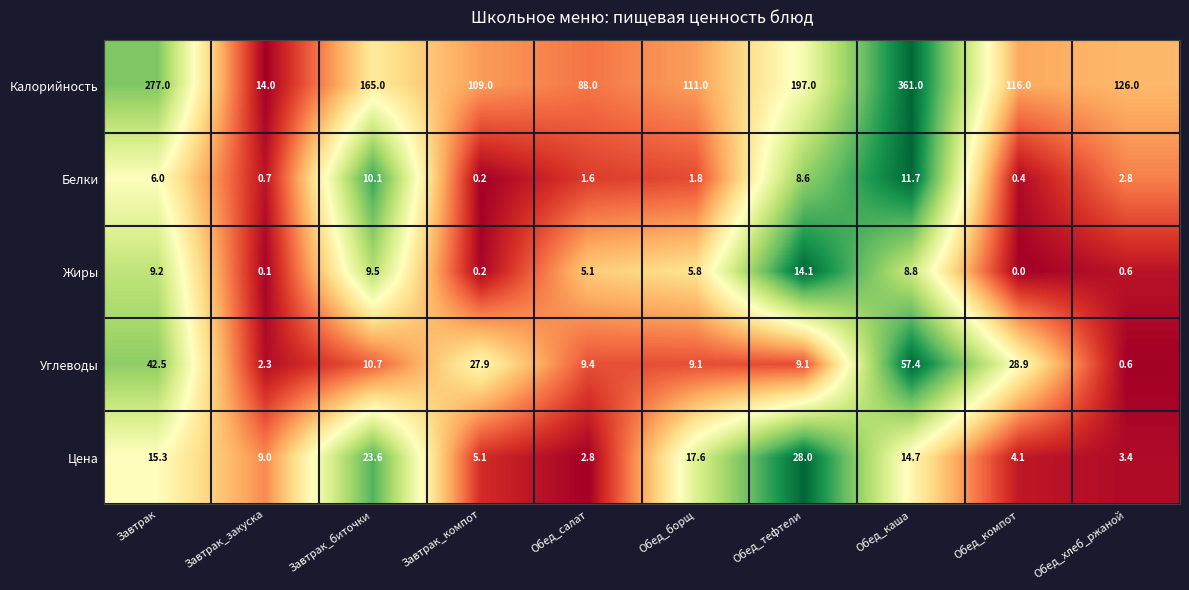

Is it true that Калорийность equals 126.0 at Обед_хлеб_ржаной?

True